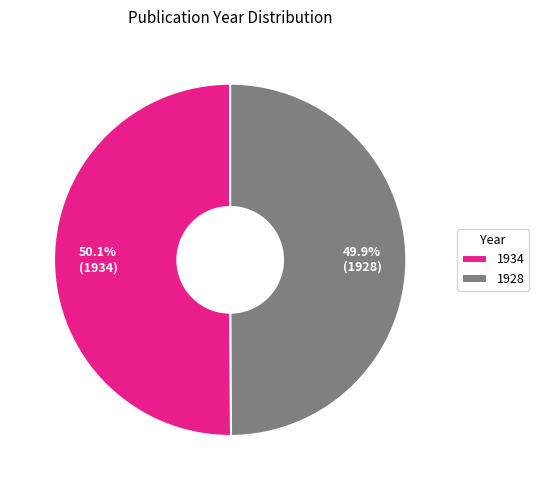

Count the number of slices in the pie.

2